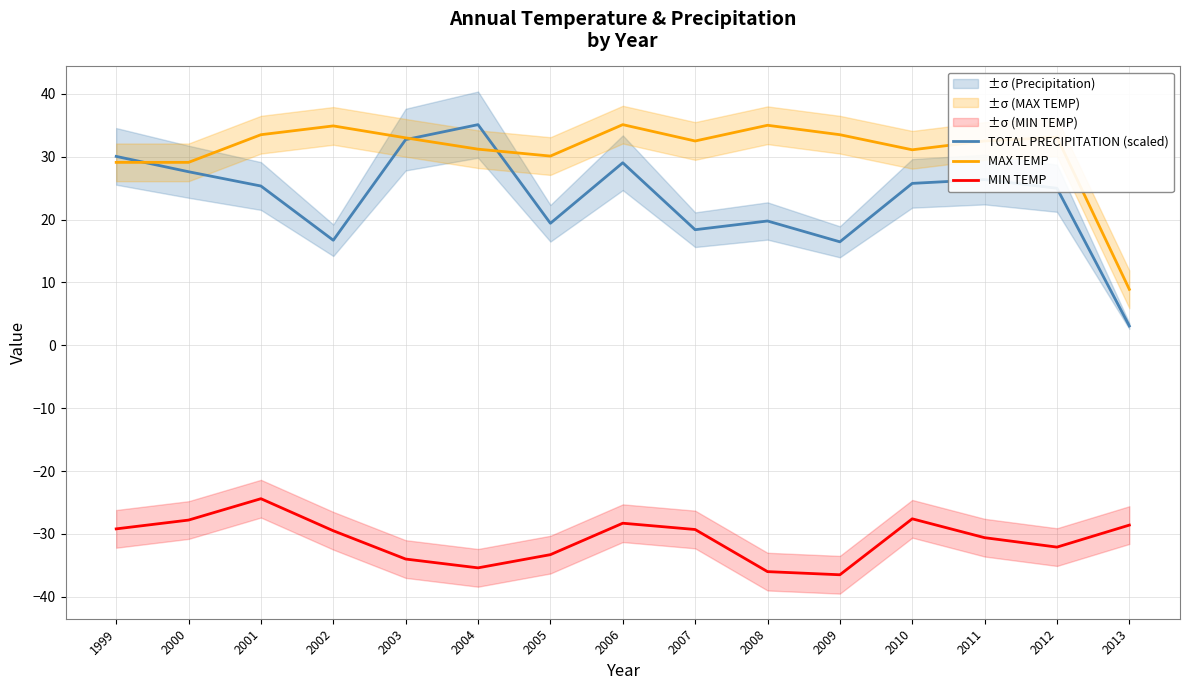

What is the approximate value of MAX TEMP at 2012?

33.1